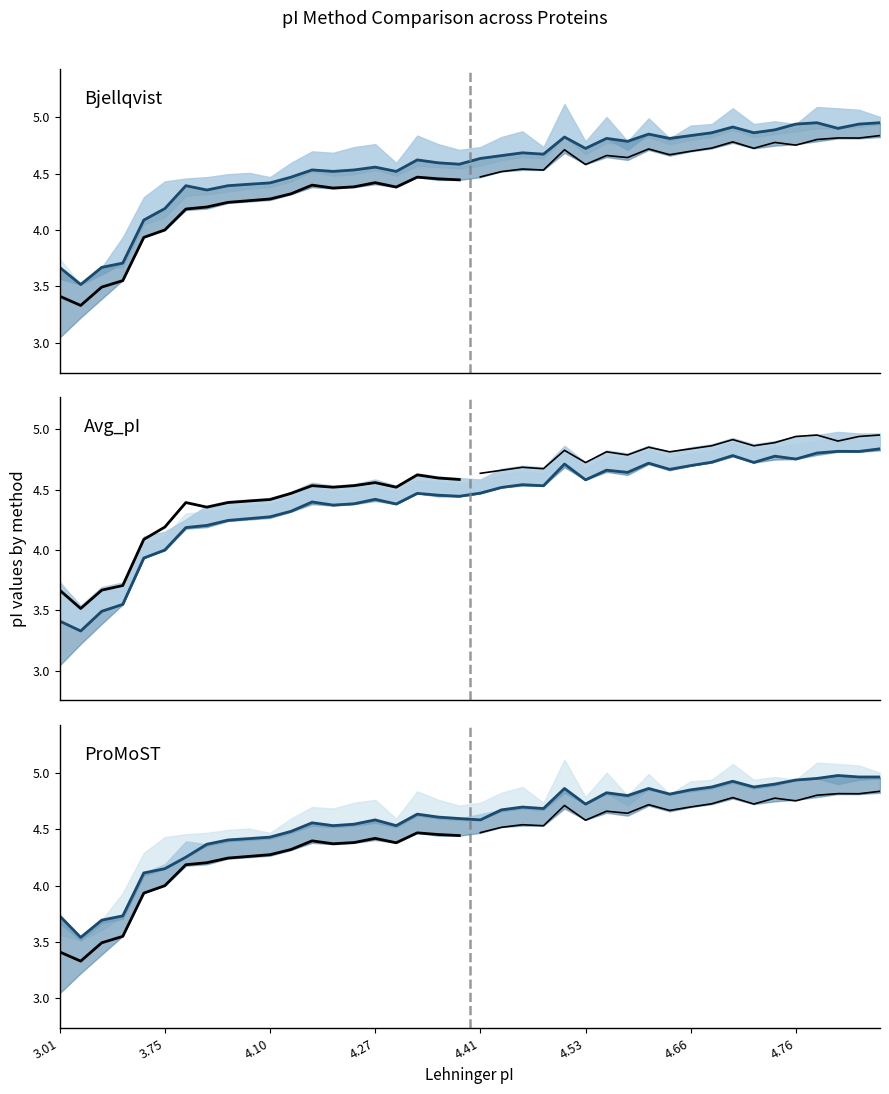

Count the number of categories in the chart.

40